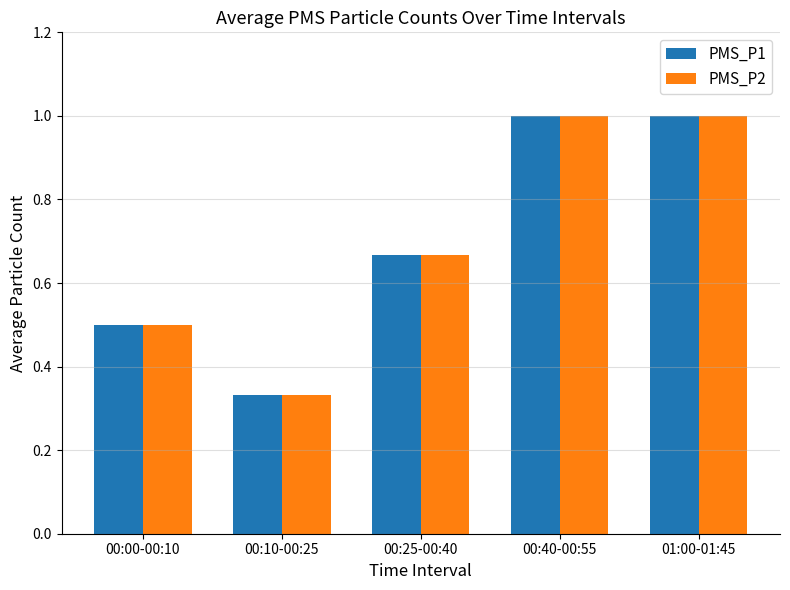

Which label corresponds to the smallest value in the chart?

00:10-00:25